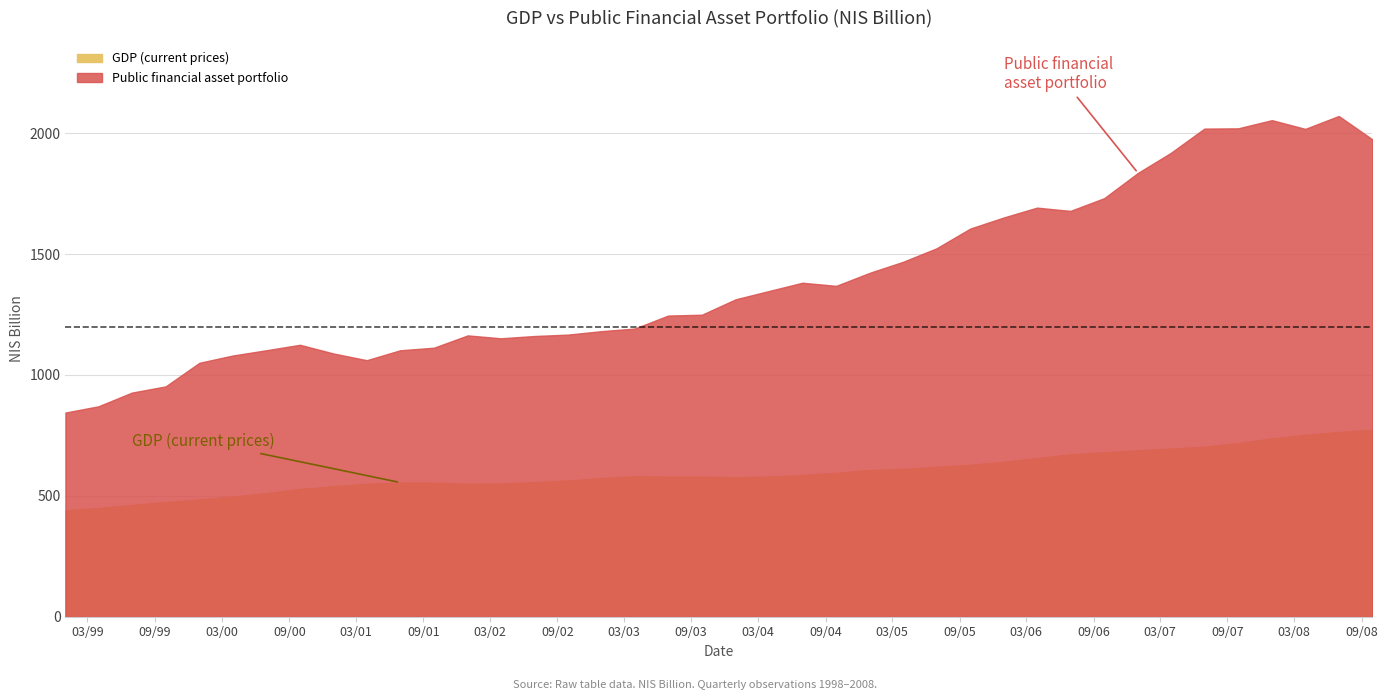

The GDP (current prices) series shows 528.5 at 2000-09-30. True or false?

True